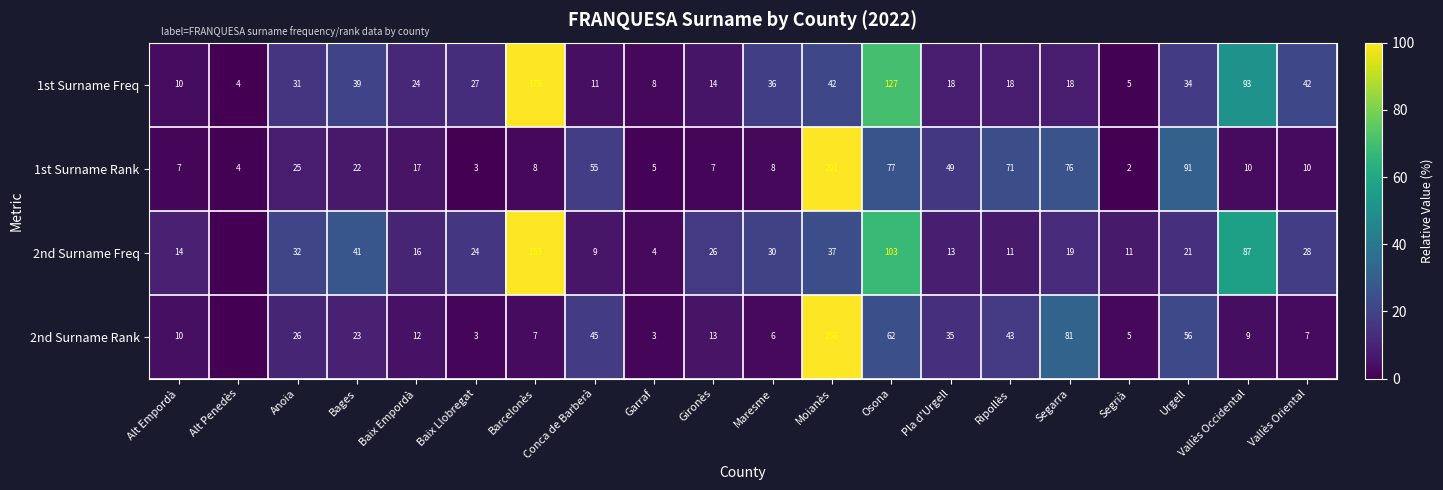

Which series changed the most between Gironès and Segrià?

2nd Surname Freq